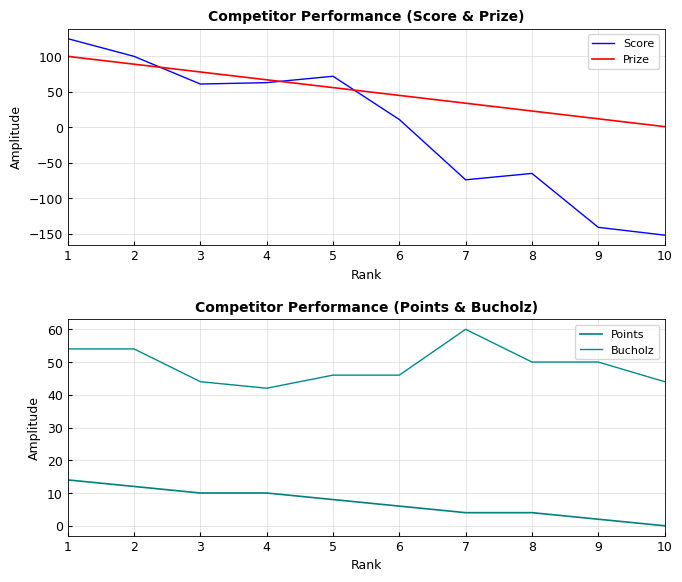

List the series in order of their peak value, highest first.

Score, Prize, Bucholz, Points